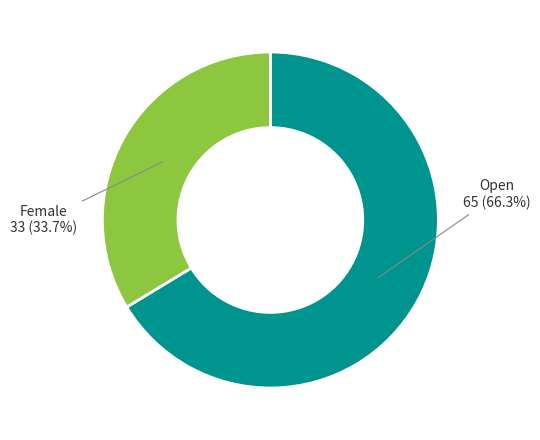

To the nearest percent, what is the difference between the largest and smallest slice percentages?

33%